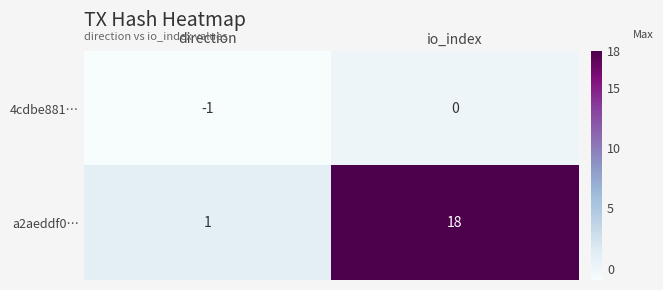

List the series in order of their overall mean, lowest first.

4cdbe881…, a2aeddf0…